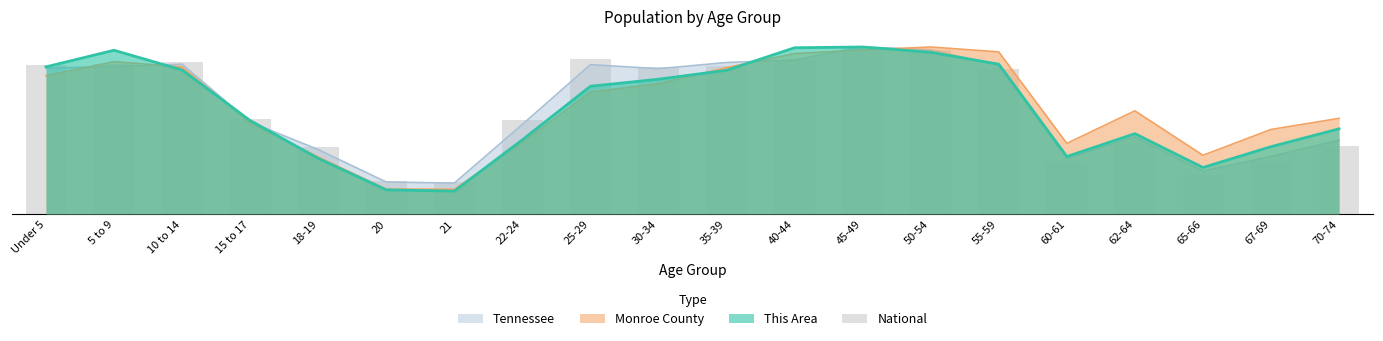

Are the bars grouped side by side (vs. stacked)?

Yes